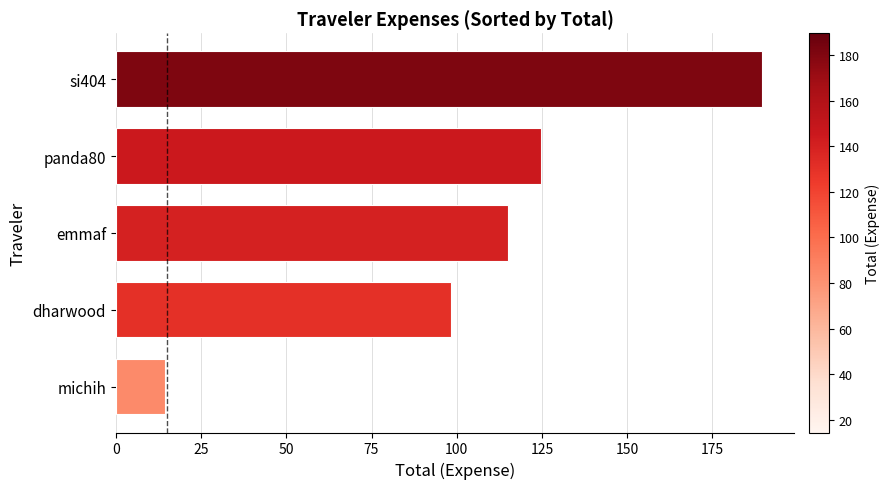

What is the difference between the second highest and minimum values?

110.2